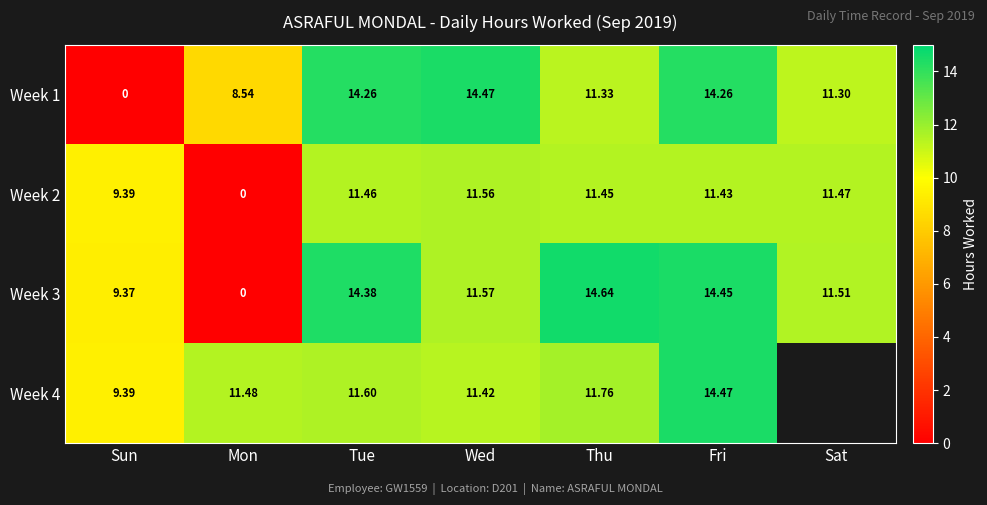

Rank the categories by Week 2 value from lowest to highest.

Mon, Sun, Fri, Thu, Tue, Sat, Wed